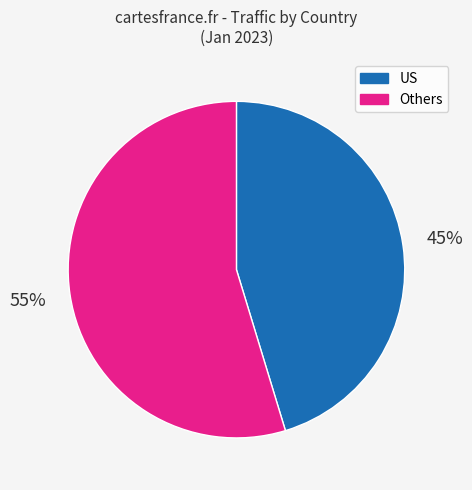

To the nearest percent, what is the combined percentage of US and Others?

100%